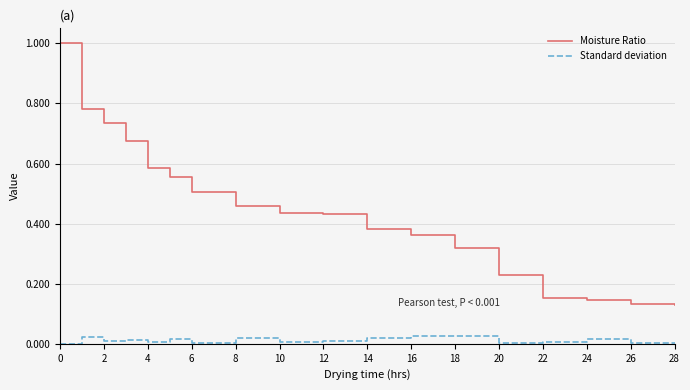

Rank the series by their maximum value, from lowest to highest.

Standard deviation, Moisture Ratio